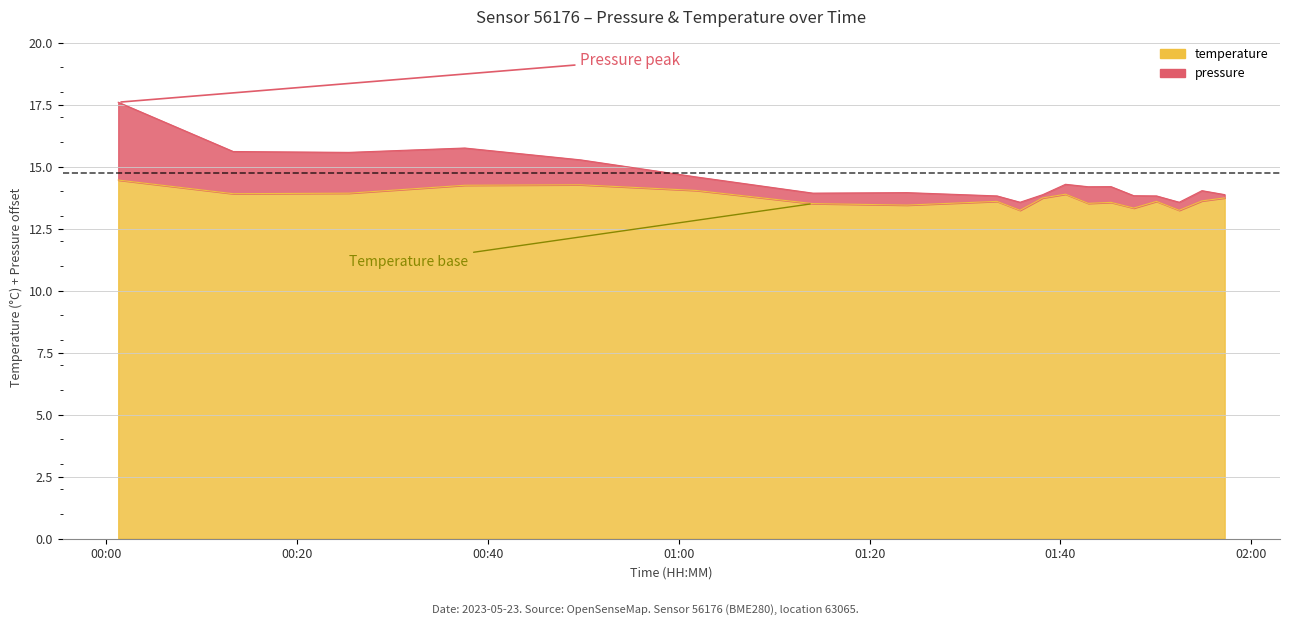

Which label corresponds to the smallest value in the chart?

01:46